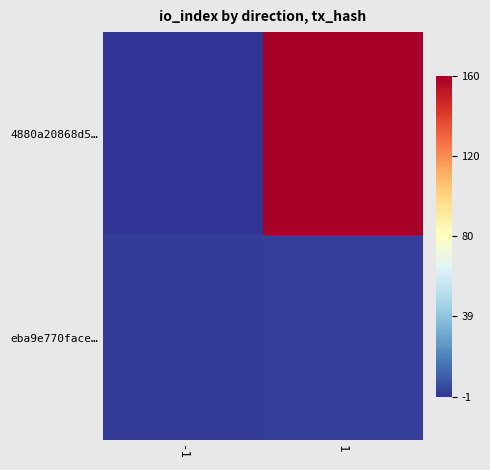

At which category is the sum across all series the highest?

1